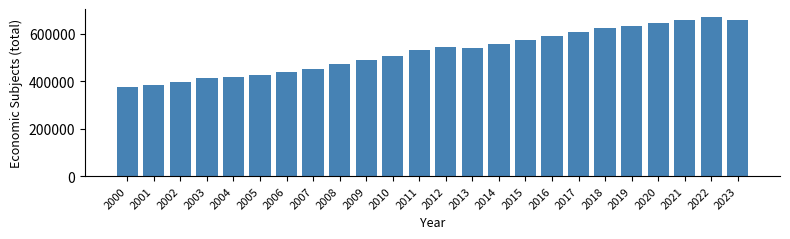

What is the approximate value at 2010, to the nearest 50?

506250